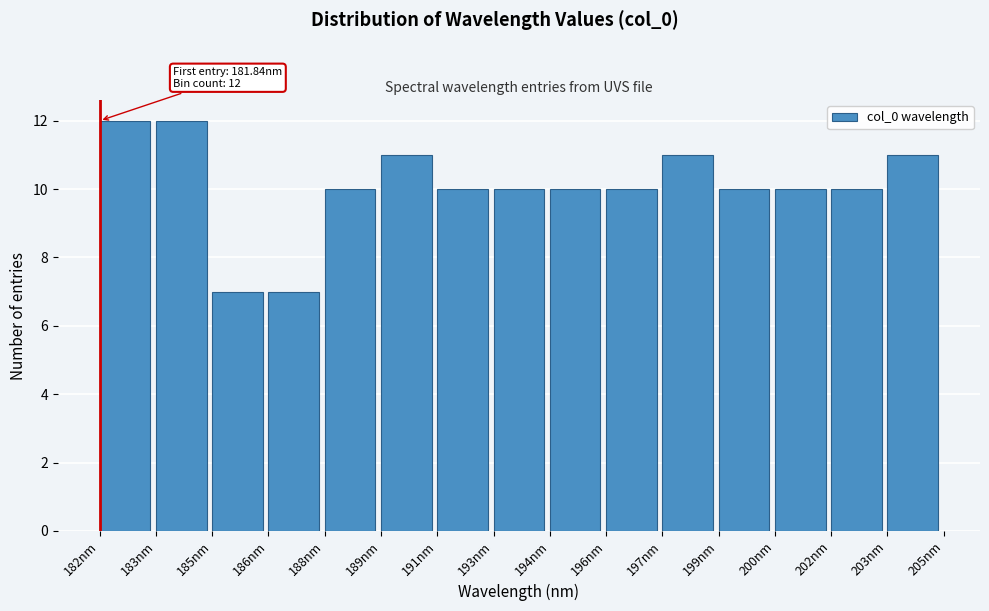

Reading left to right, list all the values displayed in this chart.

12	12	7	7	10	11	10	10	10	10	11	10	10	10	11